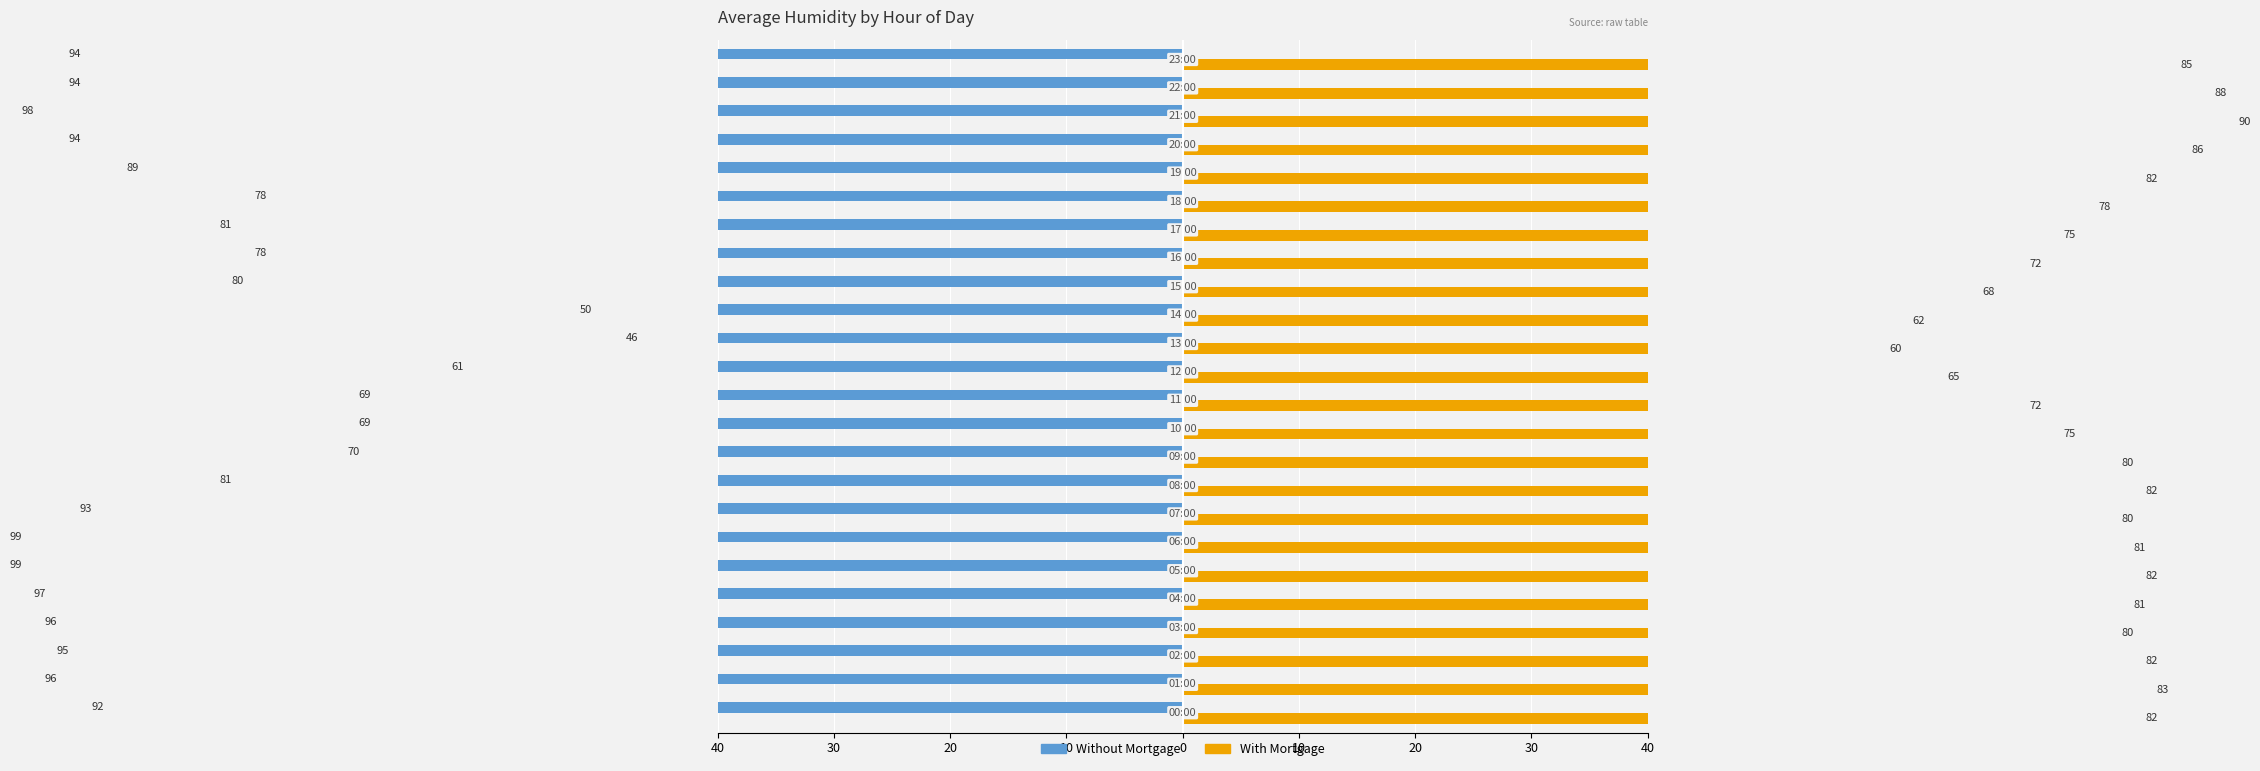

How many values in the Without Mortgage series are below -89?

12